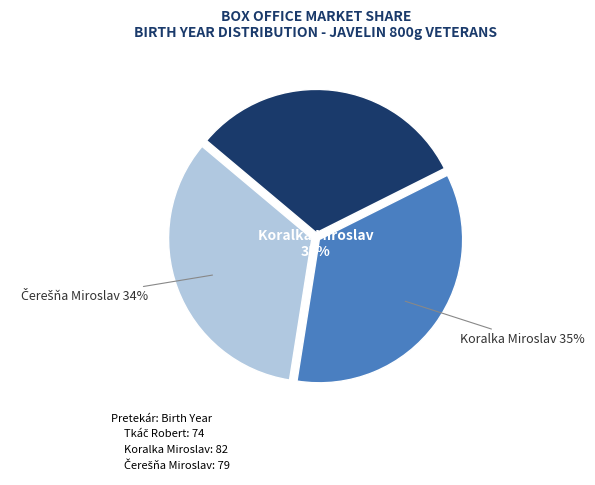

Is the sum of Čerešňa Miroslav and Tkáč Robert greater than half?

Yes